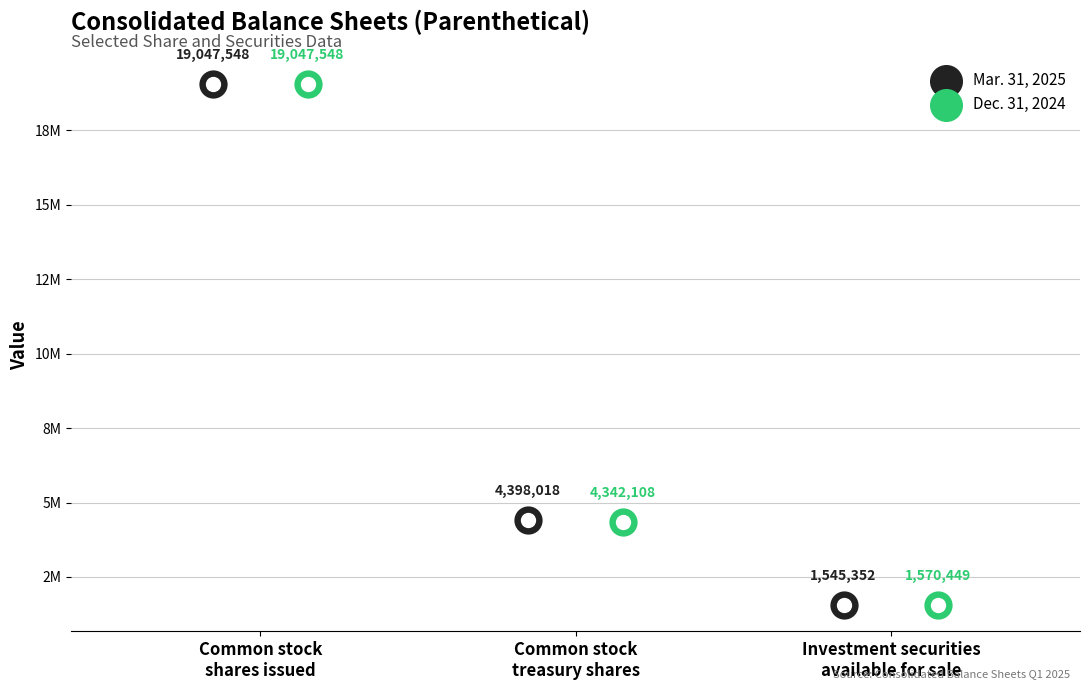

Which series reaches the minimum Y coordinate?

Mar. 31, 2025